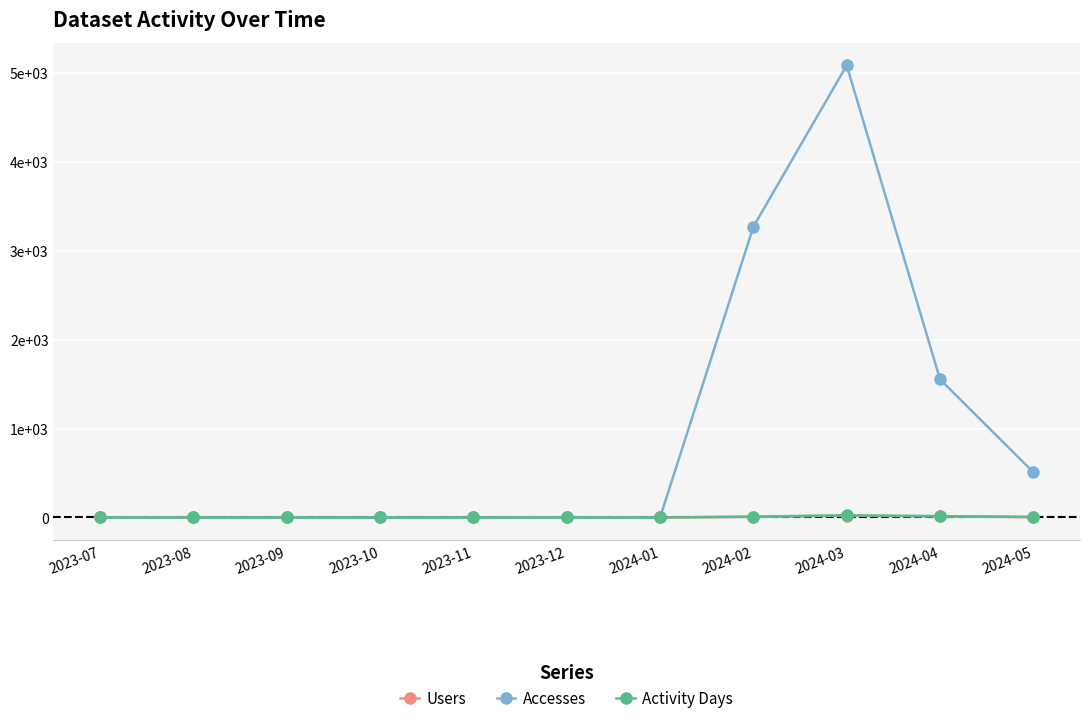

True or false: Accesses and Users intersect in this chart.

False